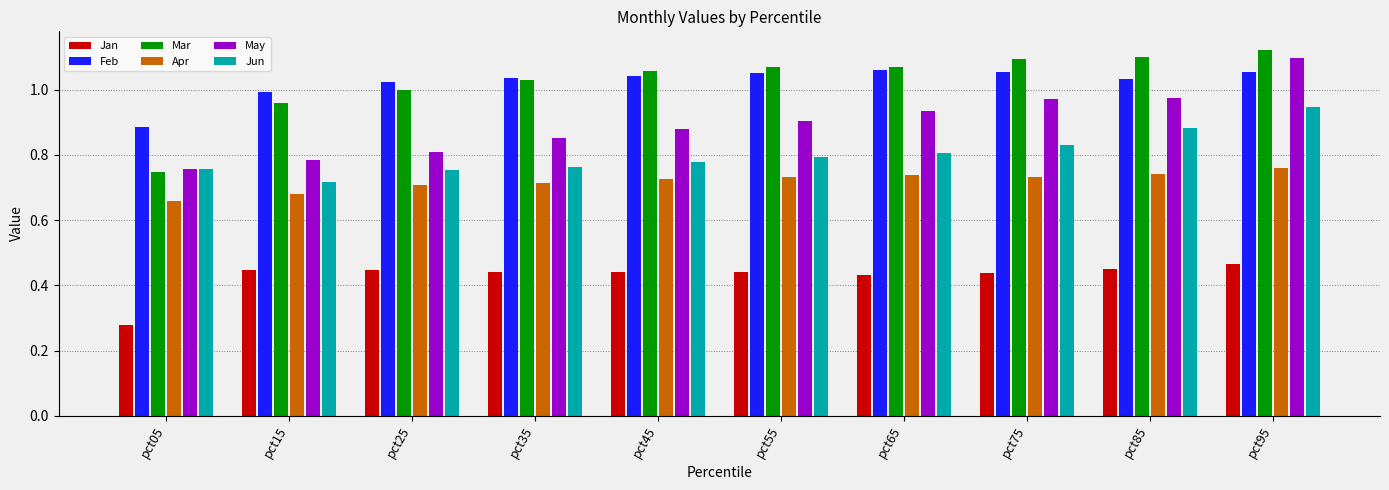

What is the total value across all series at pct15?

4.6